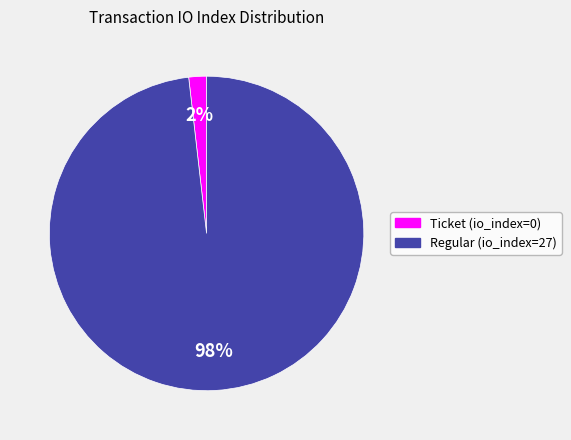

Do Regular (io_index=27) and Ticket (io_index=0) together represent more than half of the pie?

Yes